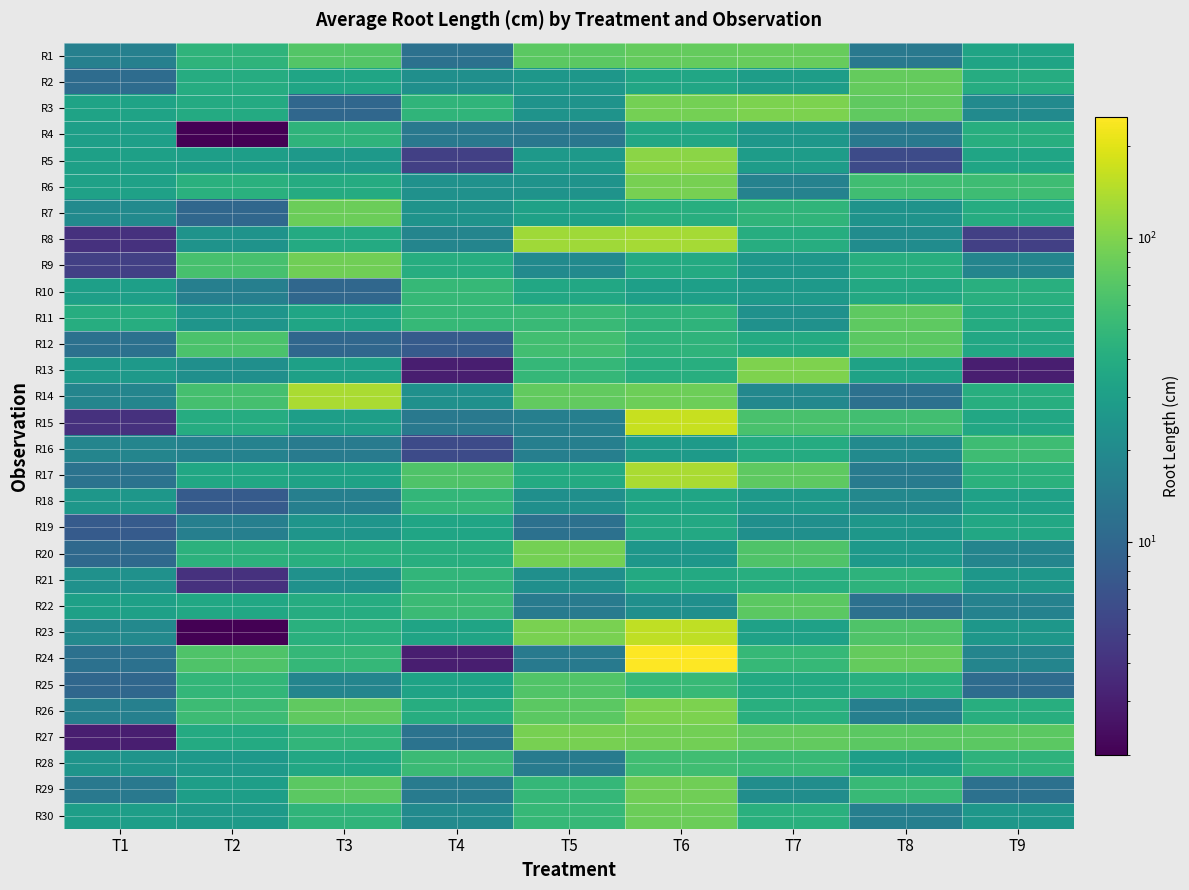

Reading left to right, what are all the values shown in this chart?

R1: T1=16.5	T2=46.5	T3=68.5	T4=12.0	T5=74.0	T6=80.5	T7=81.5	T8=14.0	T9=33.5
R2: T1=11.0	T2=40.0	T3=34.0	T4=22.0	T5=26.0	T6=35.0	T7=29.5	T8=79.5	T9=39.5
R3: T1=33.0	T2=38.0	T3=10.0	T4=47.0	T5=24.0	T6=91.0	T7=97.0	T8=77.0	T9=20.0
R4: T1=30.5	T2=2.0	T3=46.0	T4=14.0	T5=13.5	T6=36.0	T7=26.0	T8=14.0	T9=41.0
R5: T1=31.0	T2=30.0	T3=27.0	T4=5.0	T5=27.0	T6=108.0	T7=29.0	T8=6.0	T9=34.5
R6: T1=31.5	T2=42.5	T3=39.0	T4=23.0	T5=24.0	T6=93.0	T7=17.0	T8=57.0	T9=56.0
R7: T1=20.0	T2=10.0	T3=85.0	T4=24.0	T5=31.5	T6=41.0	T7=47.5	T8=24.0	T9=39.5
R8: T1=4.0	T2=24.0	T3=38.0	T4=18.0	T5=125.5	T6=131.0	T7=40.5	T8=21.0	T9=5.0
R9: T1=5.0	T2=61.5	T3=87.5	T4=40.5	T5=20.0	T6=38.0	T7=26.0	T8=41.0	T9=18.0
R10: T1=30.5	T2=16.0	T3=10.0	T4=51.0	T5=36.0	T6=30.5	T7=27.0	T8=37.0	T9=42.0
R11: T1=40.5	T2=25.0	T3=34.0	T4=51.0	T5=53.0	T6=46.5	T7=23.0	T8=75.0	T9=39.0
R12: T1=12.0	T2=64.0	T3=10.0	T4=8.0	T5=58.0	T6=46.0	T7=38.5	T8=74.0	T9=36.0
R13: T1=27.0	T2=22.0	T3=31.0	T4=3.0	T5=50.0	T6=41.0	T7=98.0	T8=32.0	T9=3.0
R14: T1=18.0	T2=60.0	T3=136.0	T4=22.5	T5=78.5	T6=86.5	T7=19.0	T8=12.0	T9=41.0
R15: T1=4.0	T2=39.5	T3=30.0	T4=14.0	T5=16.0	T6=167.0	T7=62.0	T8=57.5	T9=36.5
R16: T1=18.0	T2=17.0	T3=15.0	T4=6.0	T5=16.0	T6=28.0	T7=39.0	T8=20.0	T9=55.5
R17: T1=12.5	T2=35.5	T3=32.0	T4=66.0	T5=38.0	T6=136.0	T7=75.5	T8=15.0	T9=44.0
R18: T1=26.0	T2=8.0	T3=16.0	T4=48.5	T5=22.0	T6=34.5	T7=27.0	T8=19.0	T9=31.5
R19: T1=8.0	T2=16.0	T3=25.0	T4=34.0	T5=12.0	T6=37.0	T7=22.0	T8=26.0	T9=36.5
R20: T1=10.5	T2=44.5	T3=42.0	T4=41.0	T5=91.0	T6=26.0	T7=66.0	T8=27.0	T9=18.0
R21: T1=23.0	T2=4.0	T3=23.0	T4=48.0	T5=22.0	T6=37.5	T7=41.0	T8=45.0	T9=26.0
R22: T1=31.0	T2=35.5	T3=40.0	T4=54.0	T5=15.0	T6=22.0	T7=74.0	T8=12.0	T9=17.0
R23: T1=19.5	T2=2.0	T3=43.0	T4=33.5	T5=94.0	T6=158.5	T7=31.5	T8=66.0	T9=26.0
R24: T1=12.0	T2=66.0	T3=49.5	T4=3.0	T5=14.5	T6=250.0	T7=51.0	T8=79.5	T9=18.0
R25: T1=10.0	T2=49.0	T3=18.0	T4=33.0	T5=68.0	T6=52.0	T7=37.5	T8=42.0	T9=11.0
R26: T1=16.5	T2=55.0	T3=76.5	T4=40.5	T5=74.0	T6=96.5	T7=42.0	T8=16.0	T9=41.0
R27: T1=3.0	T2=38.5	T3=48.0	T4=12.5	T5=93.0	T6=90.0	T7=78.5	T8=73.5	T9=74.0
R28: T1=24.5	T2=26.5	T3=36.0	T4=54.0	T5=15.0	T6=56.5	T7=52.0	T8=30.0	T9=45.5
R29: T1=14.0	T2=30.0	T3=74.0	T4=15.0	T5=49.5	T6=88.0	T7=21.5	T8=51.5	T9=12.0
R30: T1=30.0	T2=28.0	T3=47.5	T4=20.0	T5=51.0	T6=85.0	T7=43.0	T8=16.0	T9=26.0